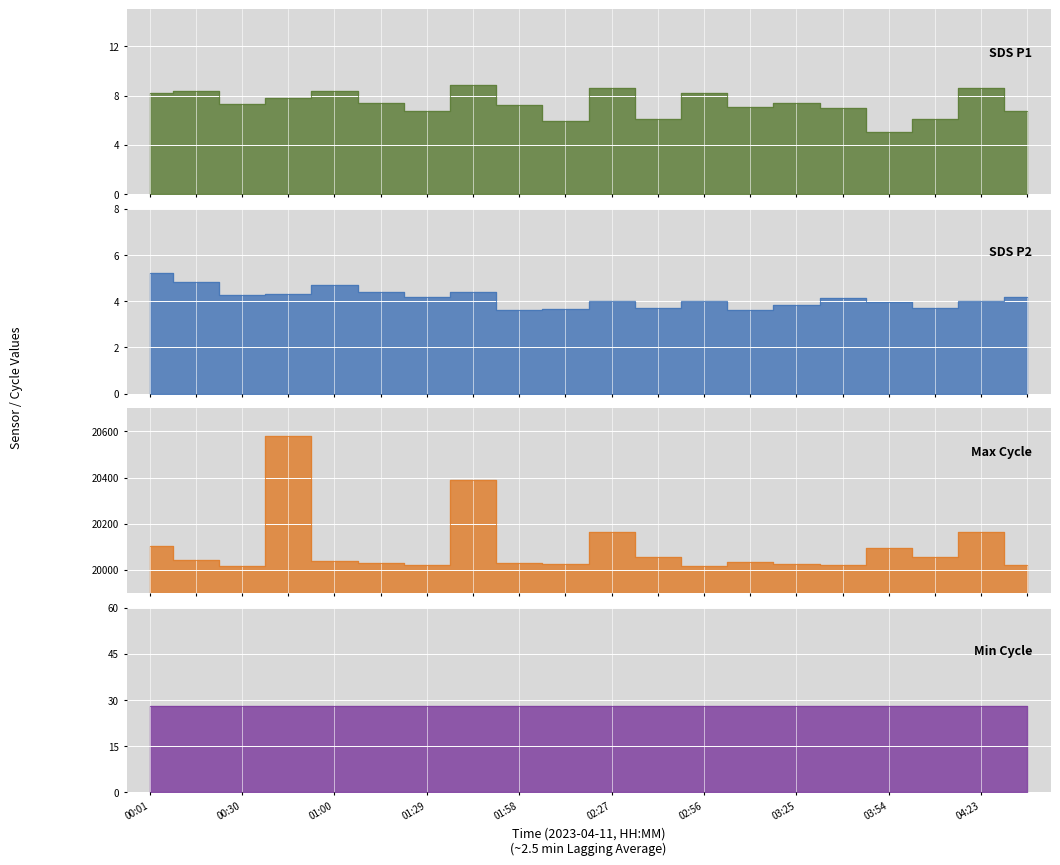

What is the difference between the SDS_P1 values at 03:54 and 02:12?

0.9